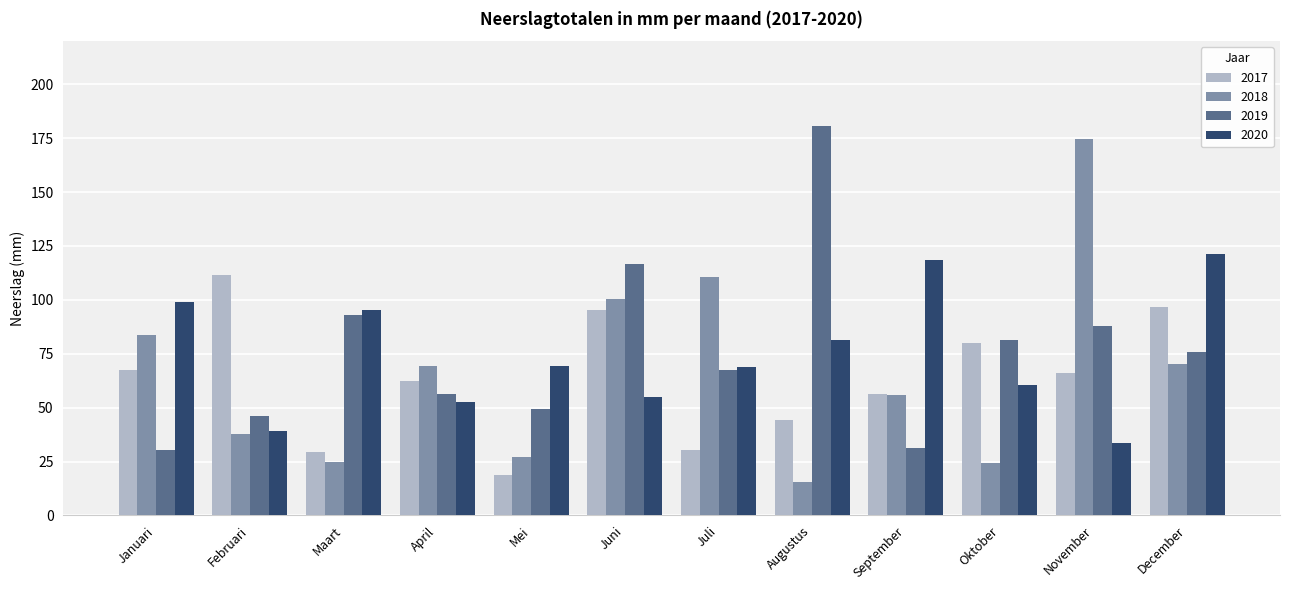

How many values in the 2017 series are below 66?

6